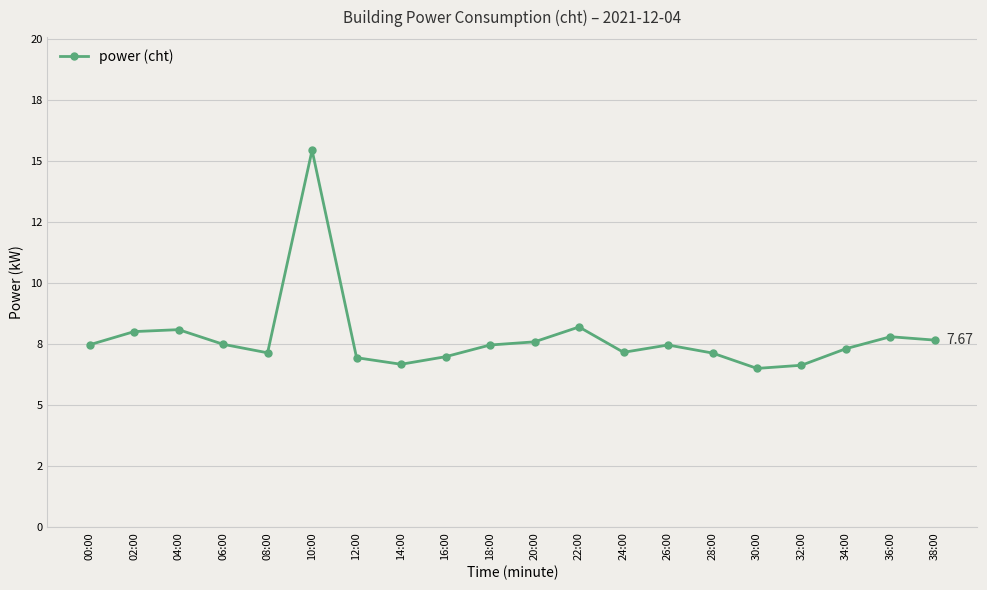

Where is the first local maximum?

04:00